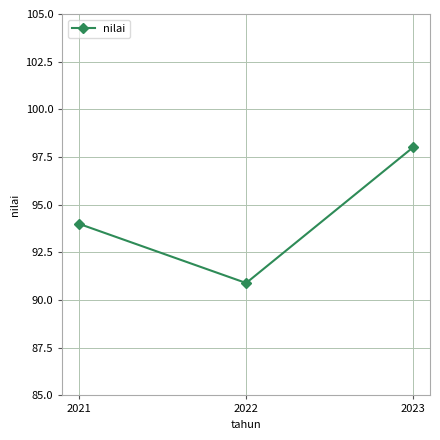

Is it true that the value at 2022 is 130.8?

False